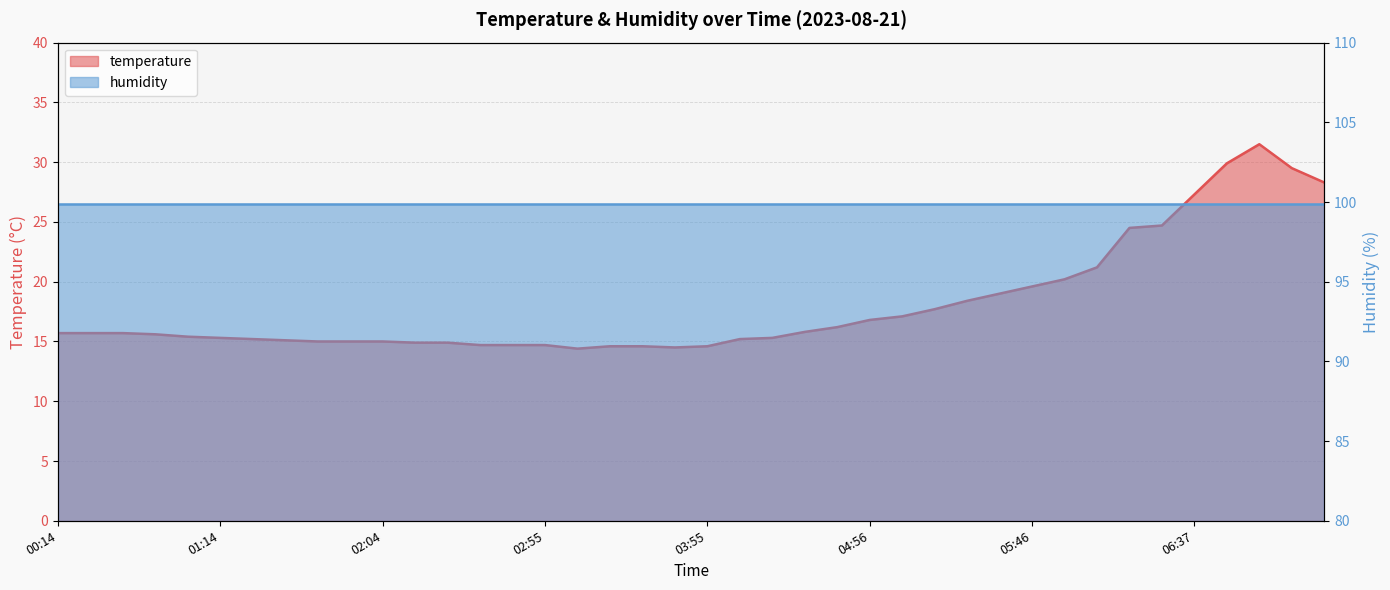

Is it true that the value at 05:16 is 6.2?

False